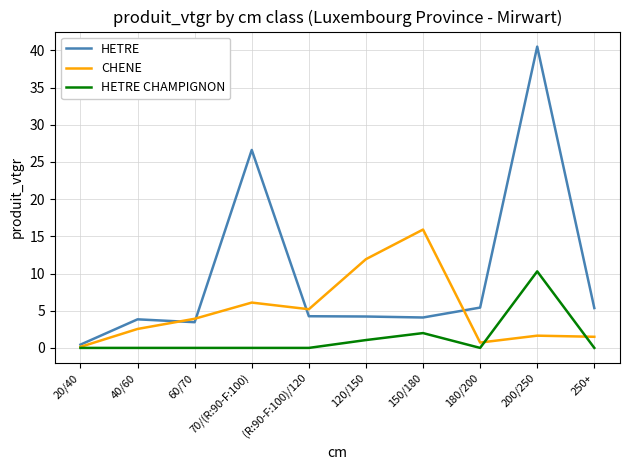

At which label does HETRE reach its minimum?

20/40